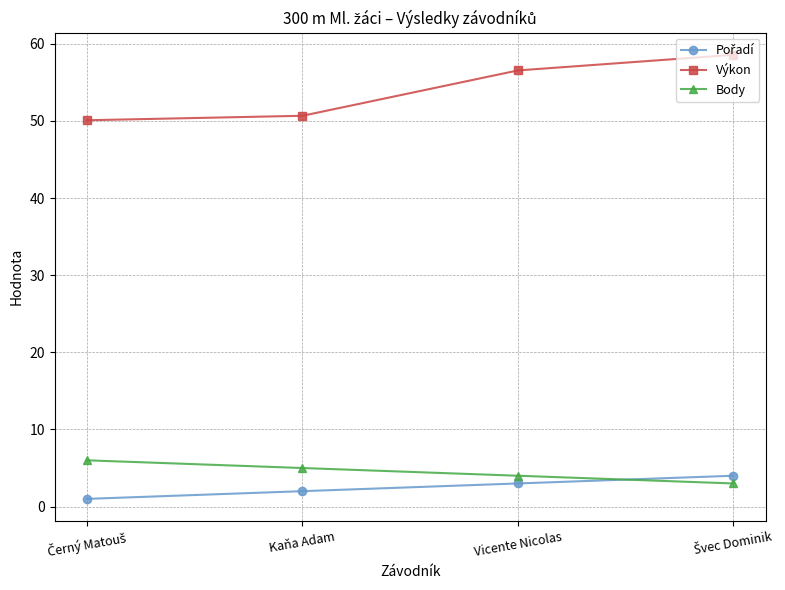

What is the difference between the maximum and minimum values in the Body series?

3.0